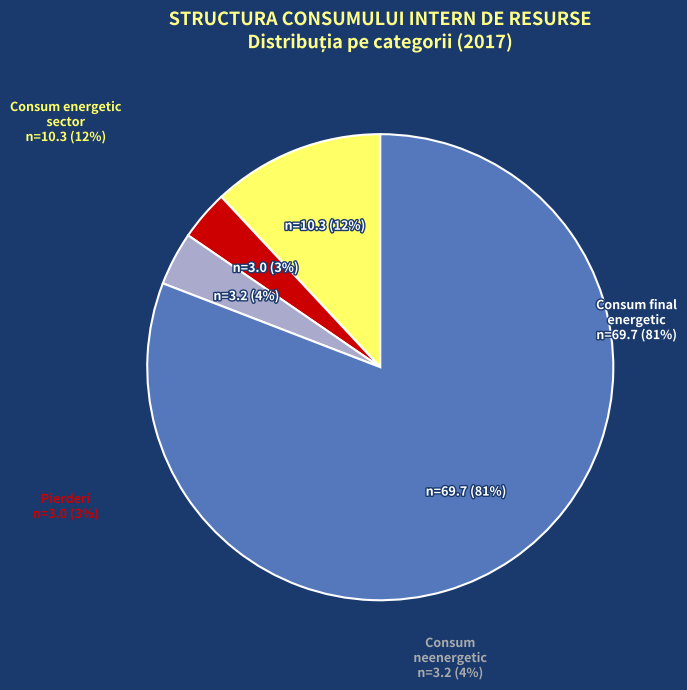

Approximately how many times larger is the value at Consumul în sectorul energetic compared to Pierderi?

3.4